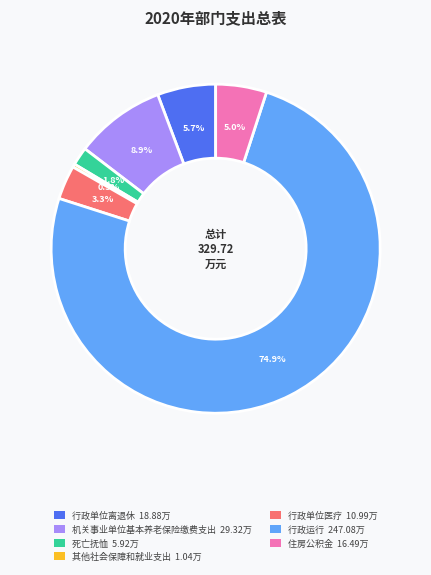

Is it true that 行政运行 is 66% of the pie?

False